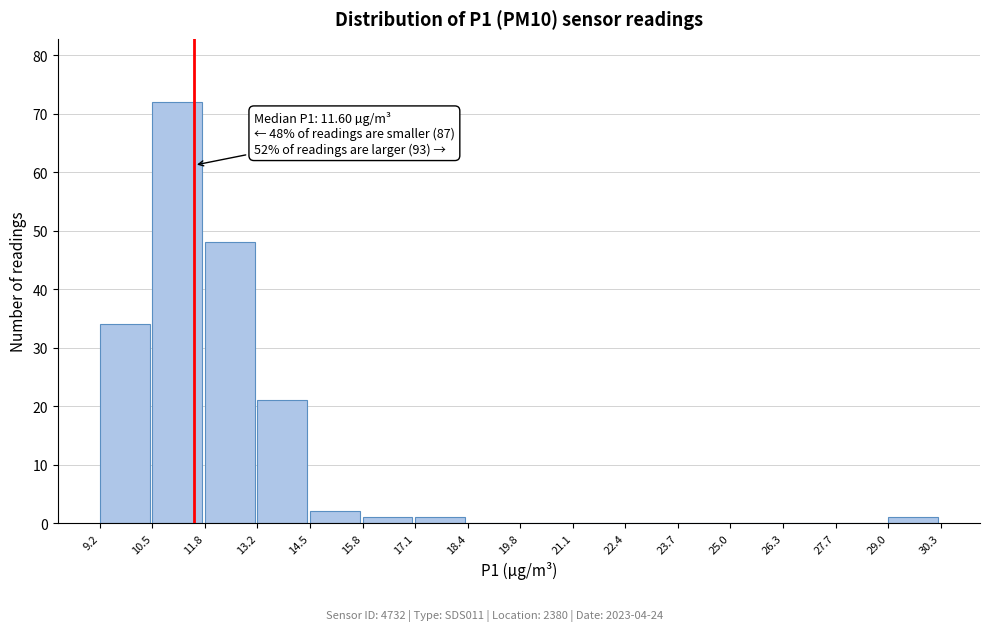

Which range on the x-axis has the tallest bar?

10.5 to 11.8